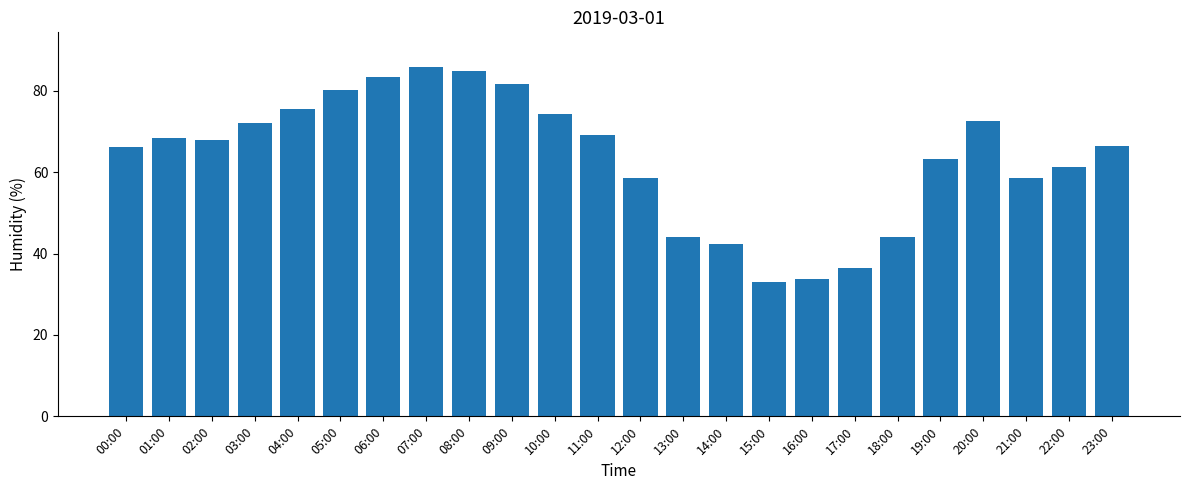

The chart shows a value of 46.4 at 11:00. True or false?

False